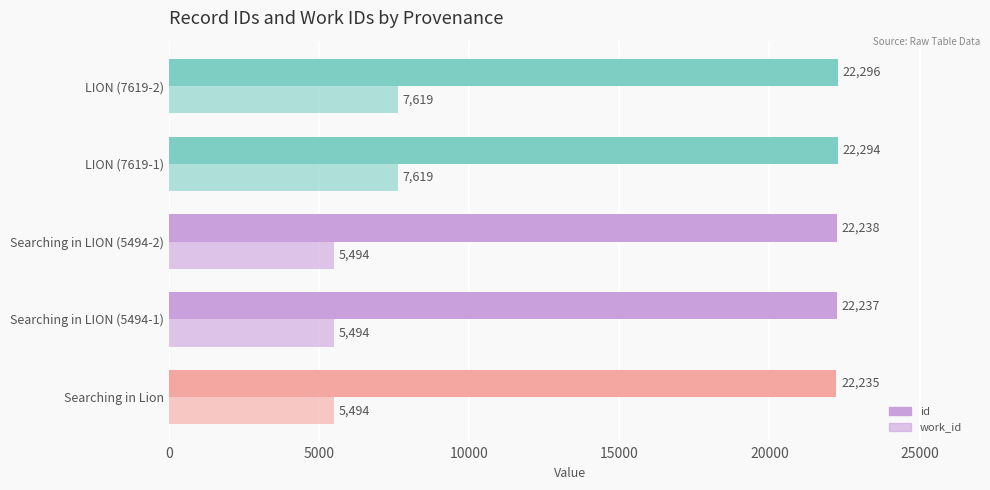

Count the number of data series in this chart.

2